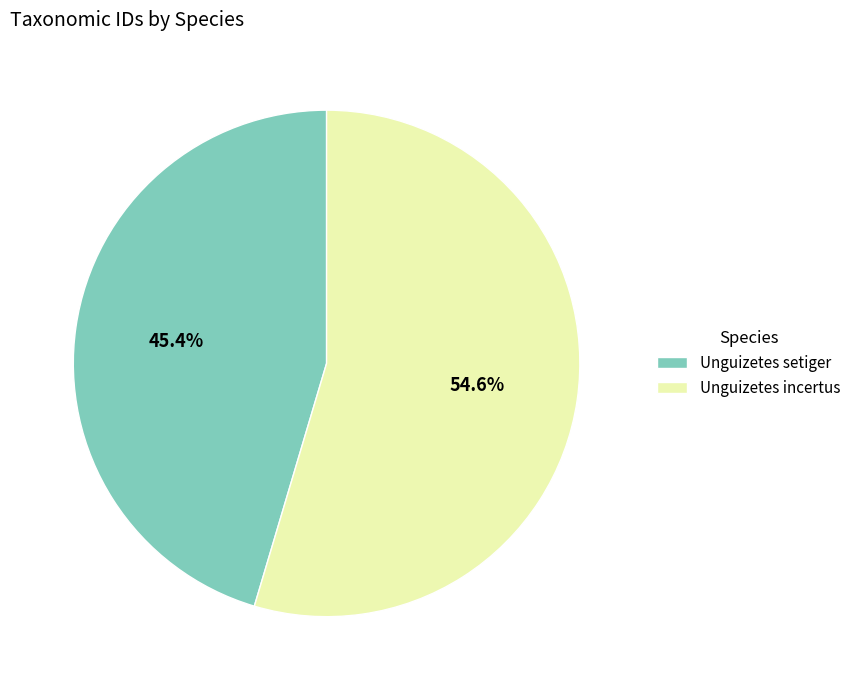

Does Unguizetes setiger represent more than half of the total?

No